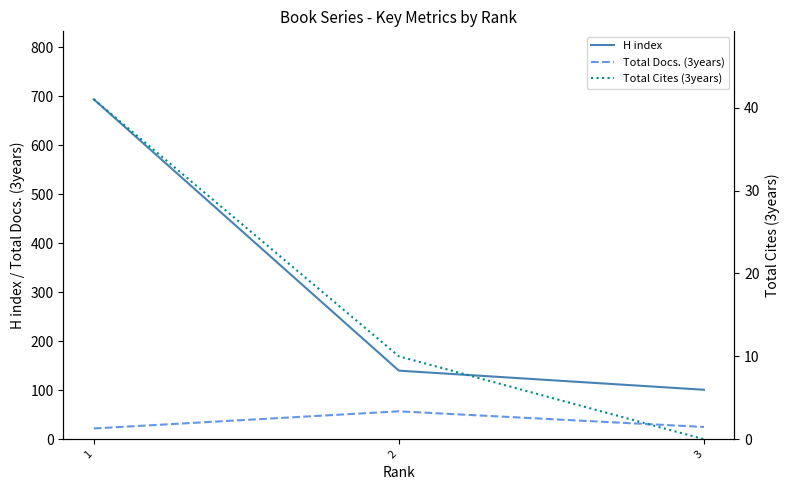

How many data points does each series have?

3